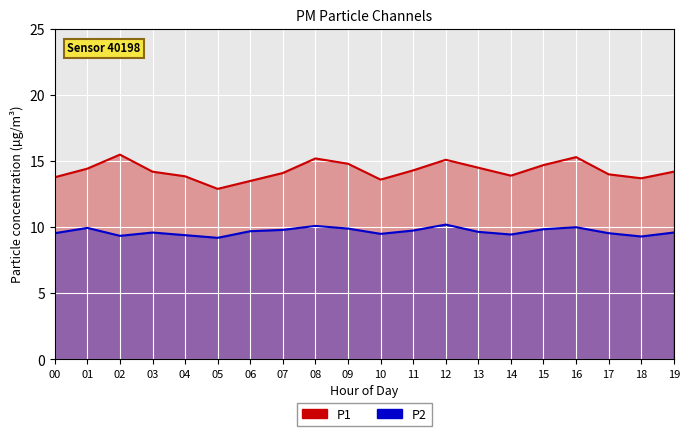

In P2, how many points are higher than both neighbors (excluding endpoints)?

5